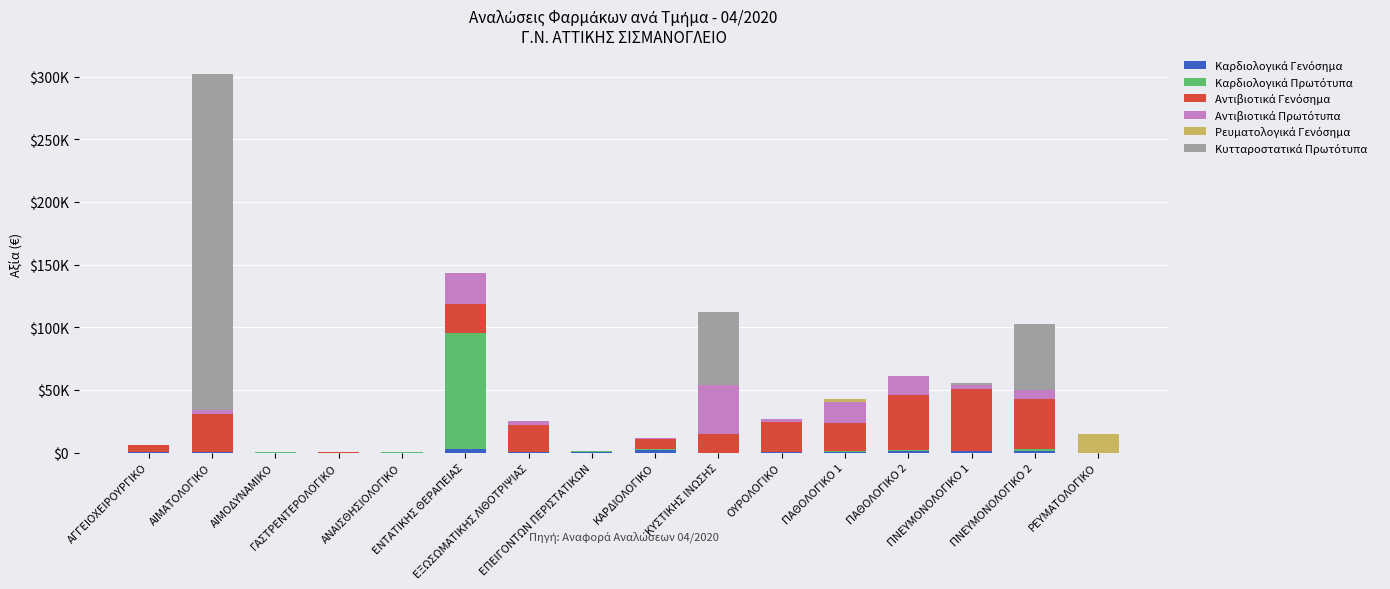

Are the bars horizontal?

No